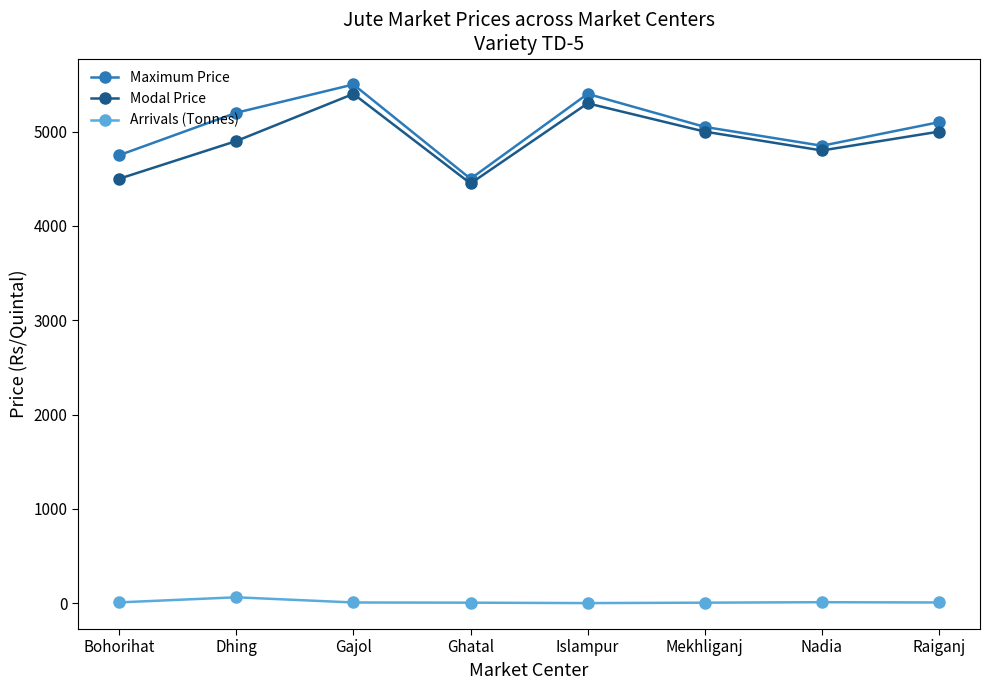

What is the value of the Maximum Price point at the 7th from the left?

4850.0